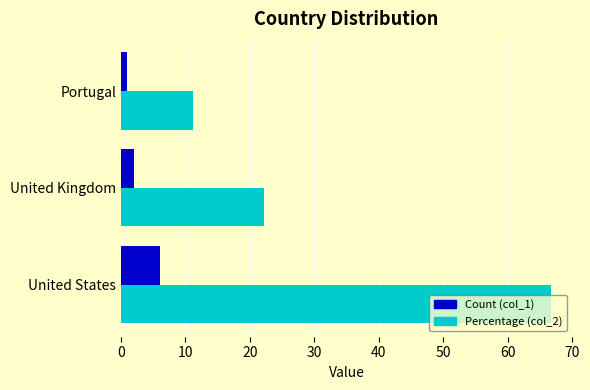

What is the total value across all series at United States?

72.7